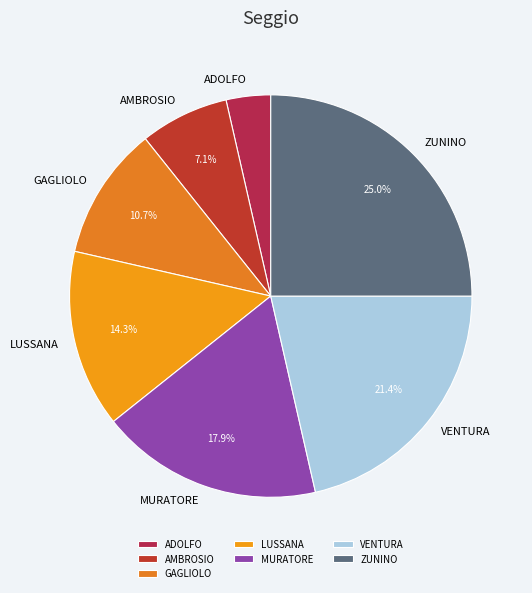

Which slice is the smallest?

ADOLFO